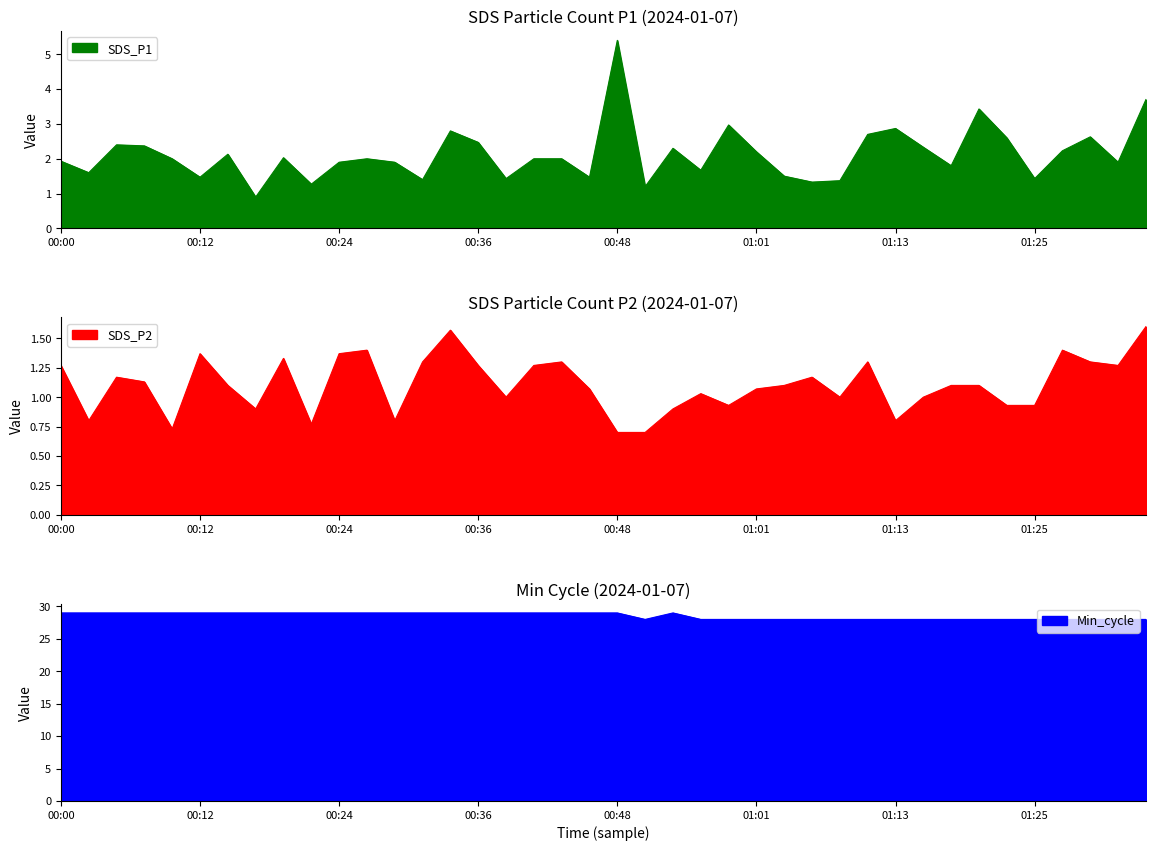

At 00:36, list the series in order from largest to smallest.

Min_cycle, SDS_P1, SDS_P2